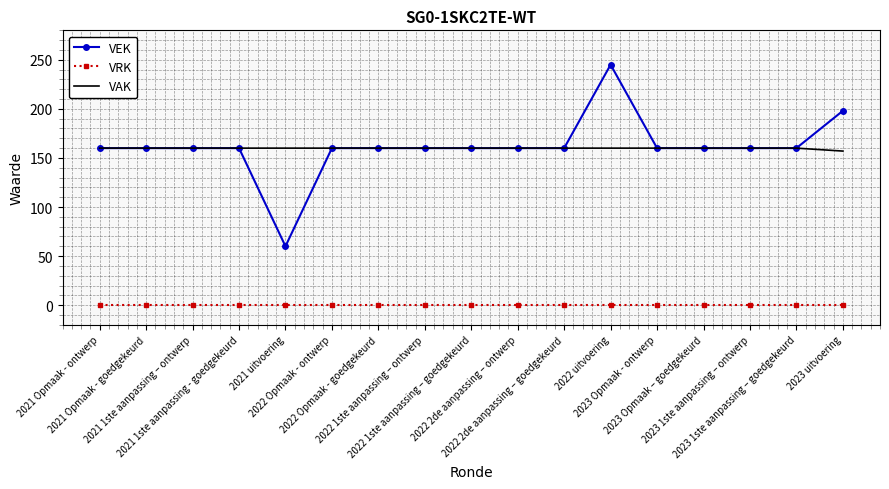

What is the minimum value for VAK?

157